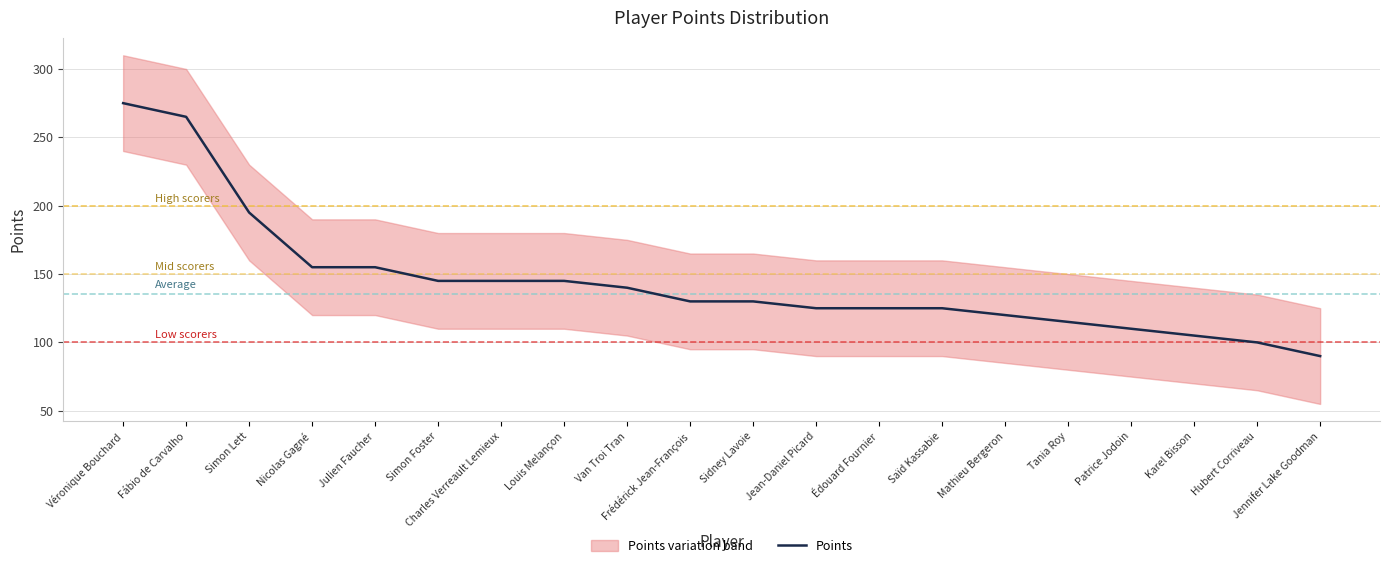

What is the difference between the second highest and minimum values?

175